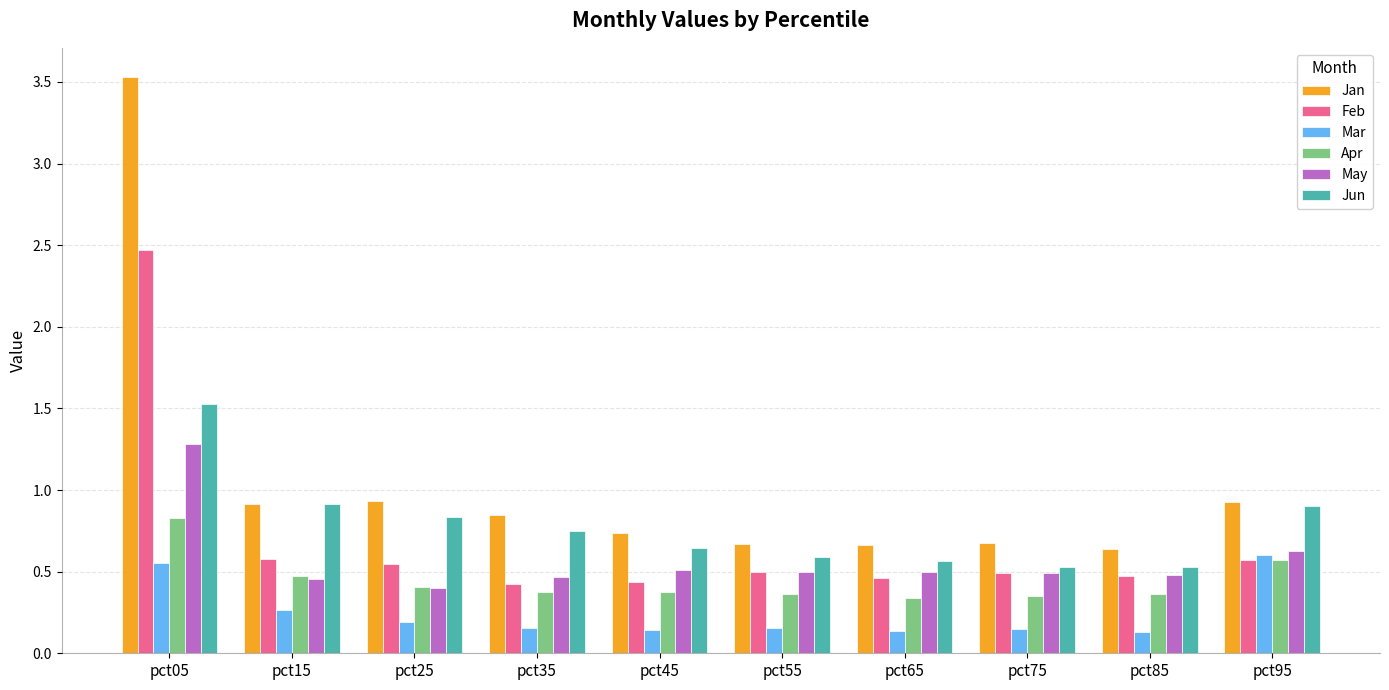

What is the highest value of the May series?

1.3